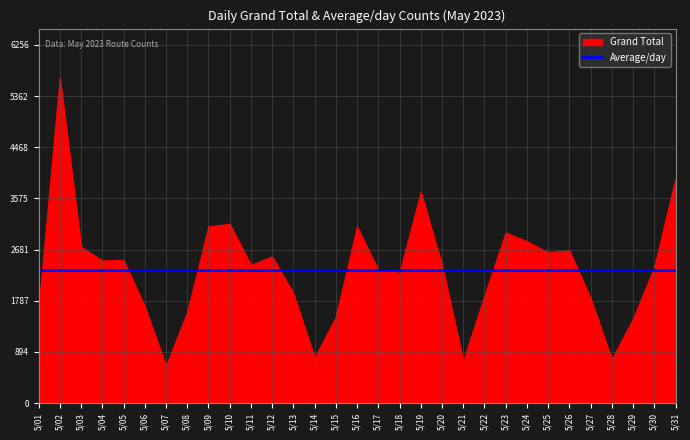

Which series has the widest spread of values?

Grand Total